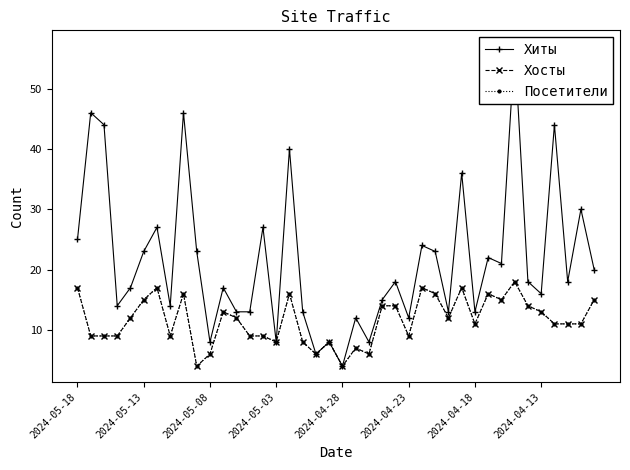

Is it true that Хиты equals 21 at 32?

True